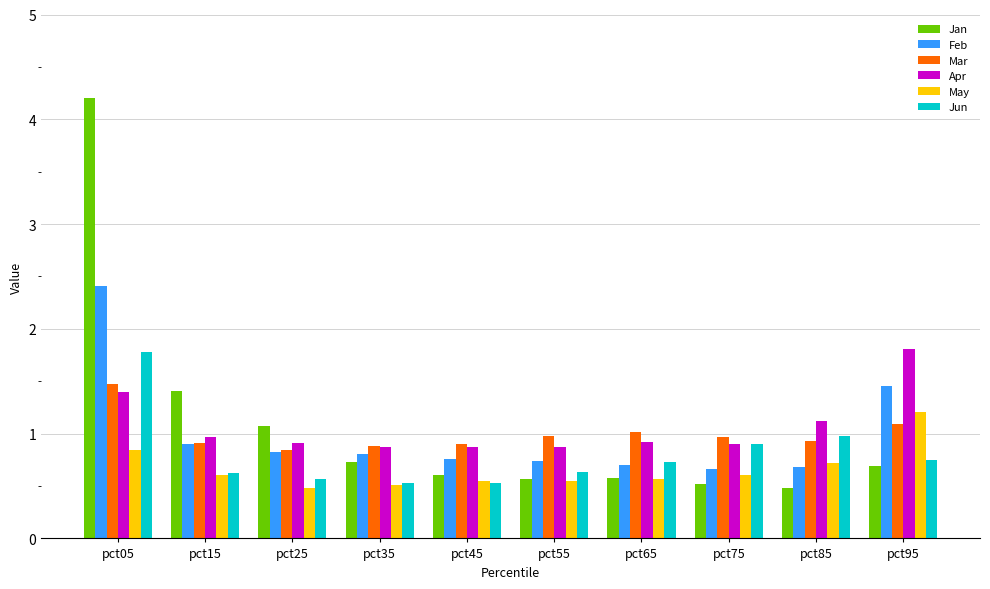

What is the spread (max minus min) of values at pct15?

0.8